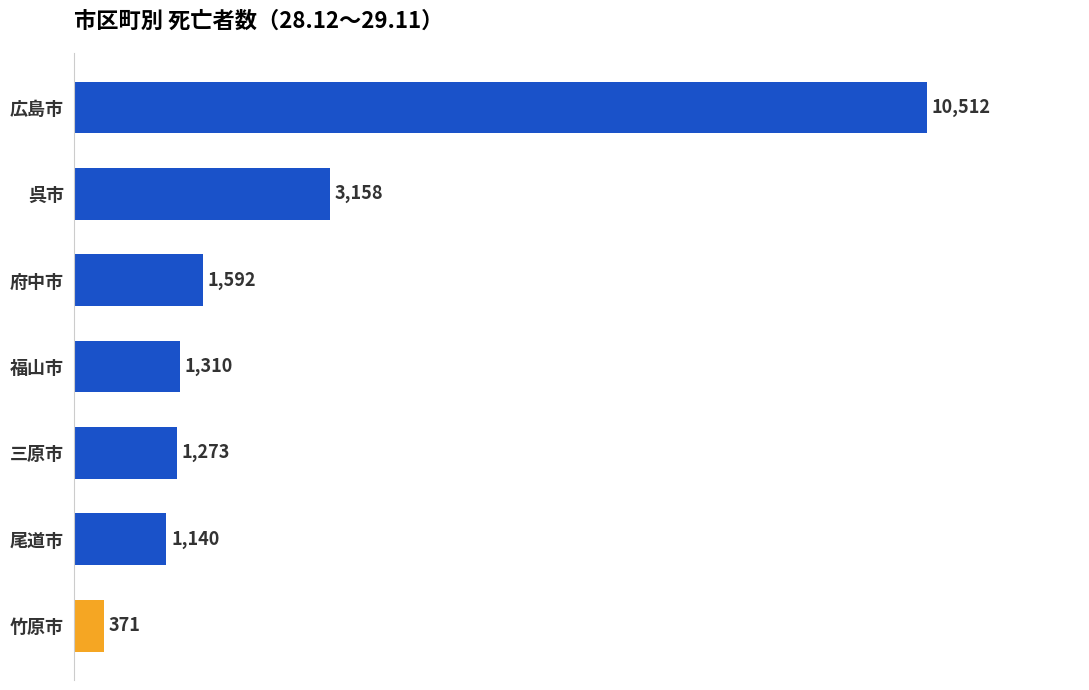

What is the difference between the maximum and minimum values?

10141